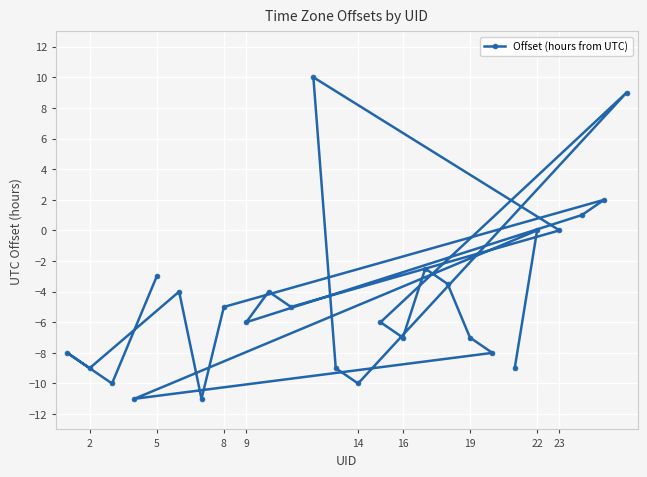

True or false: the data shows 0.0 at 22.

True